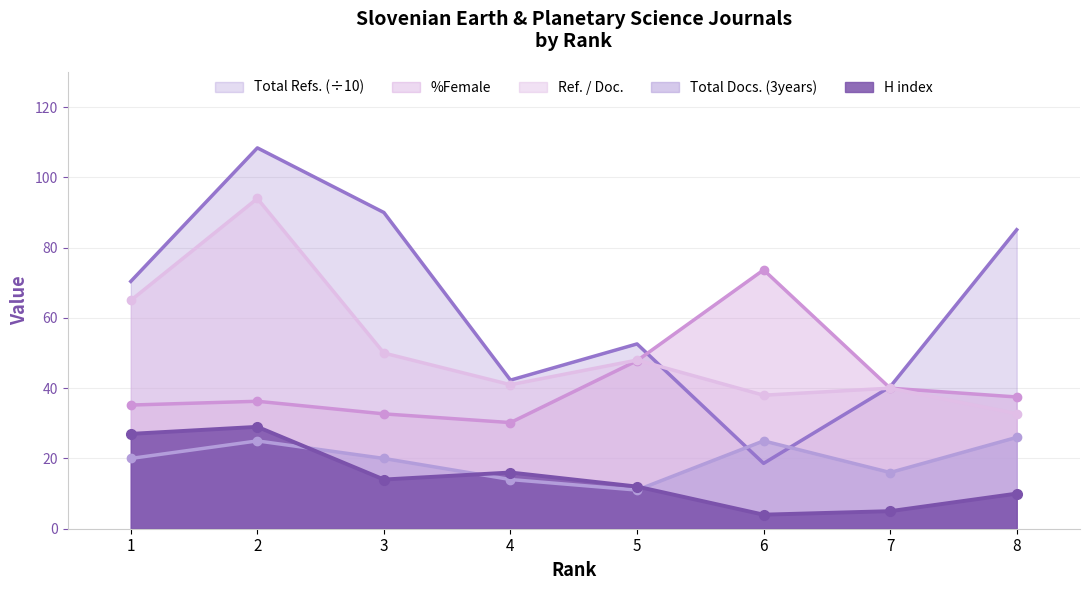

How many data points in Total Docs. (3years) are above 20?

3